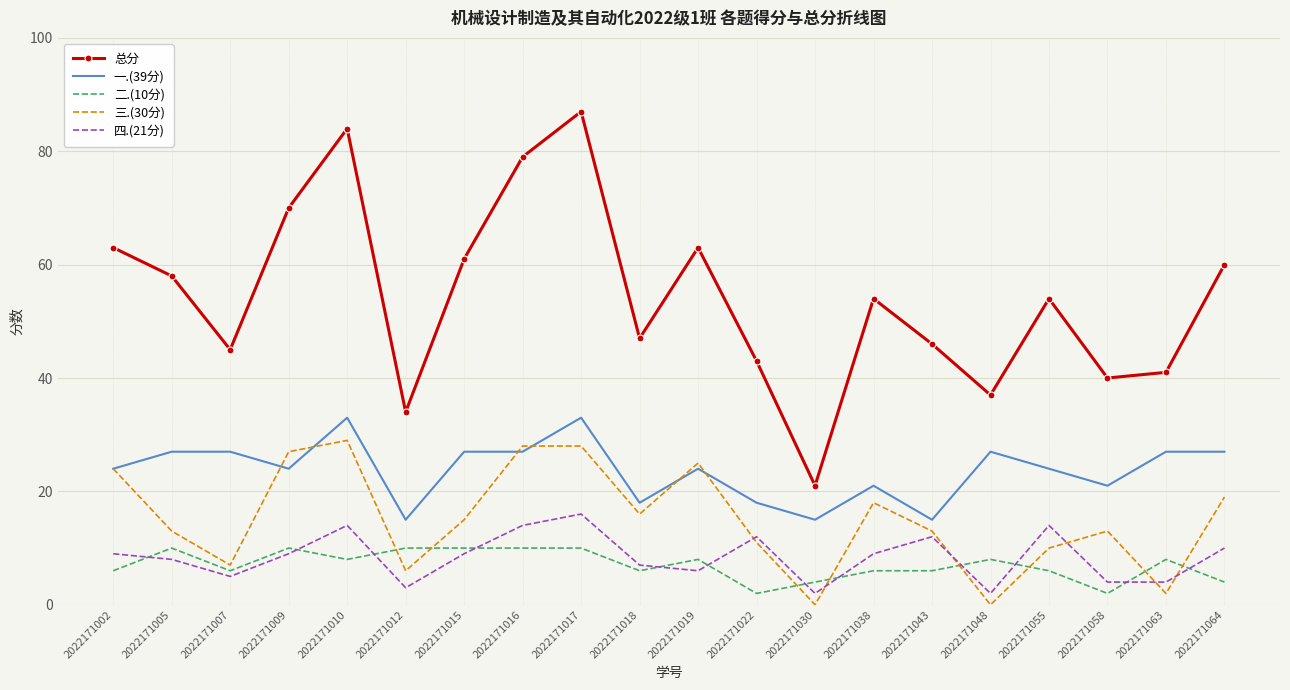

What is the difference between the maximum and minimum values in the 四.(21分) series?

14